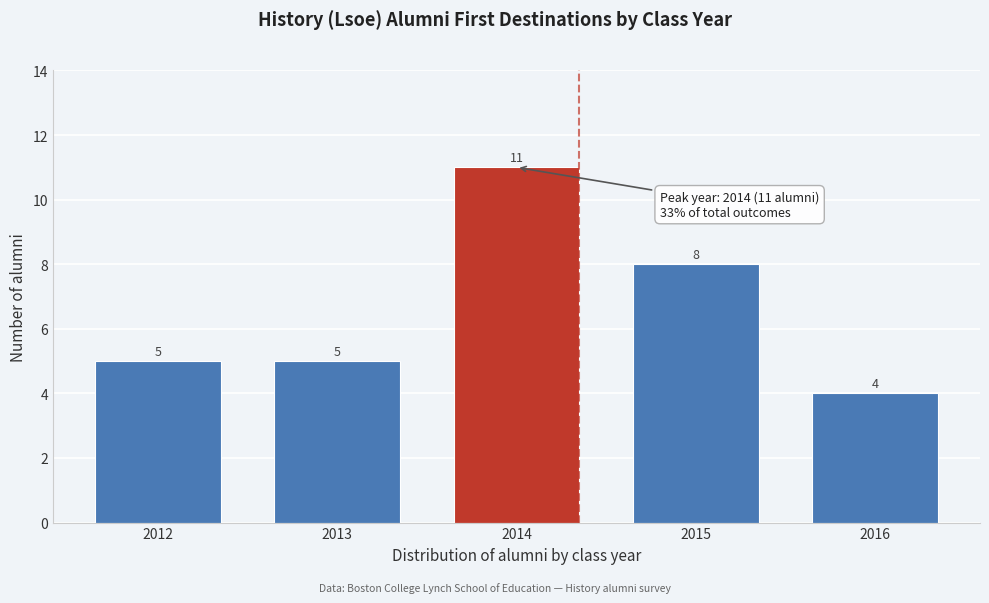

Reading left to right, what are all the values shown in this chart?

2012=5	2013=5	2014=11	2015=8	2016=4